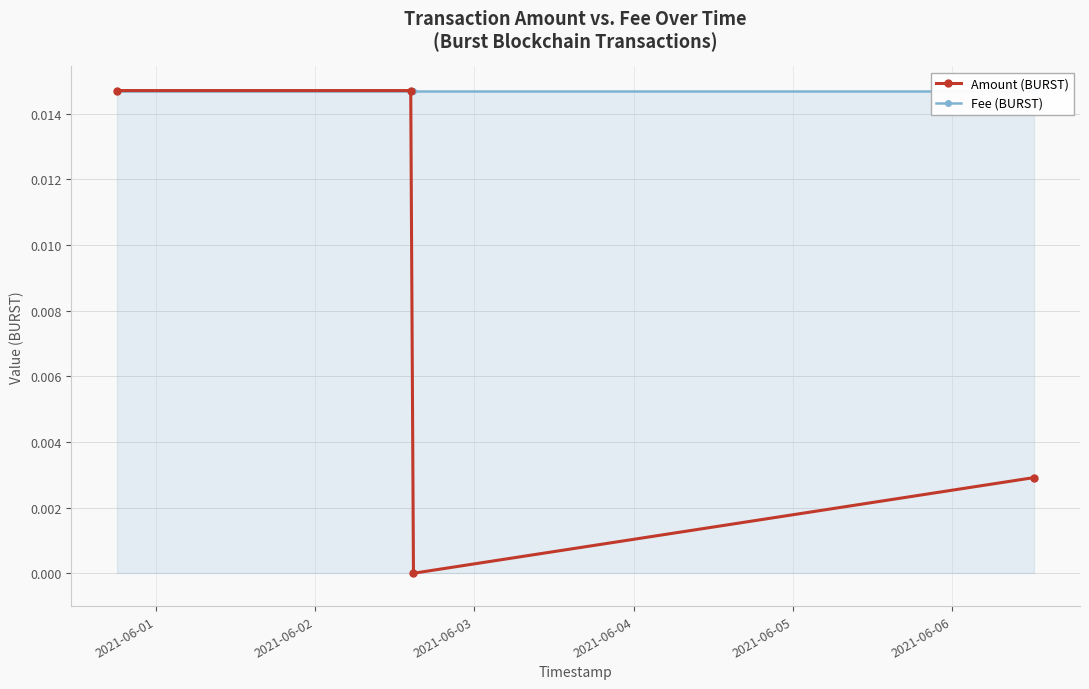

True or false: Amount (BURST) has more than 2 interior local peaks.

False